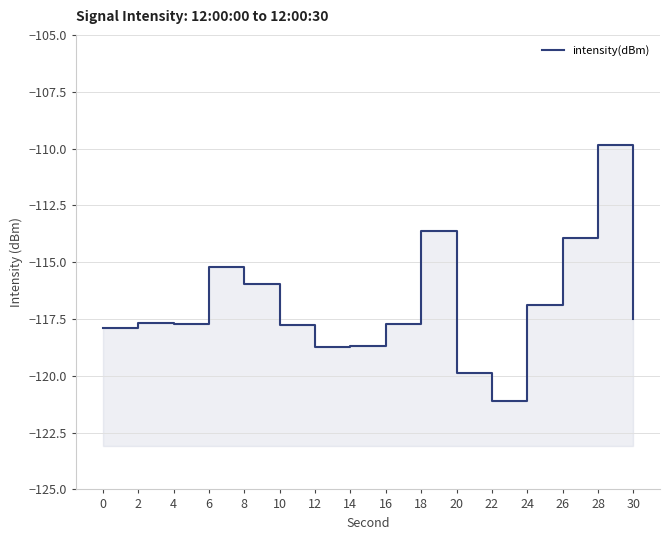

Is it true that the value at 24 is -71.6?

False